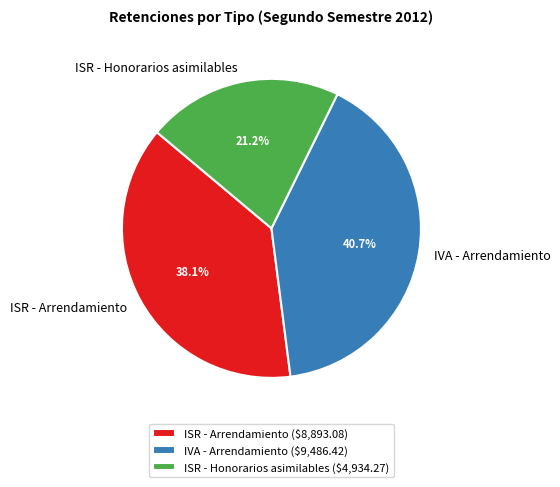

What is the largest slice in the pie chart?

IVA - Arrendamiento